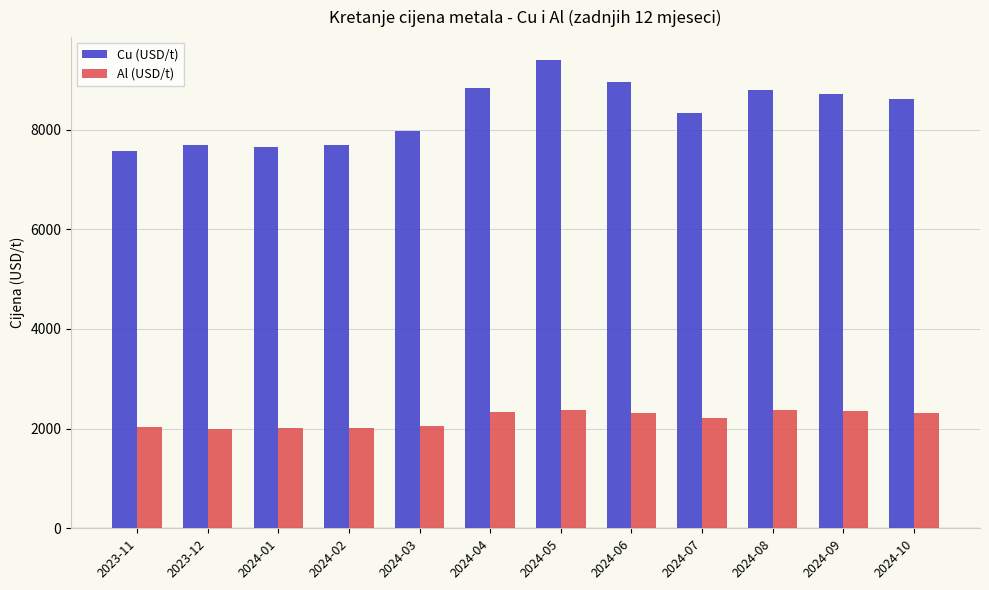

What is the minimum value for Cu (USD/t)?

7563